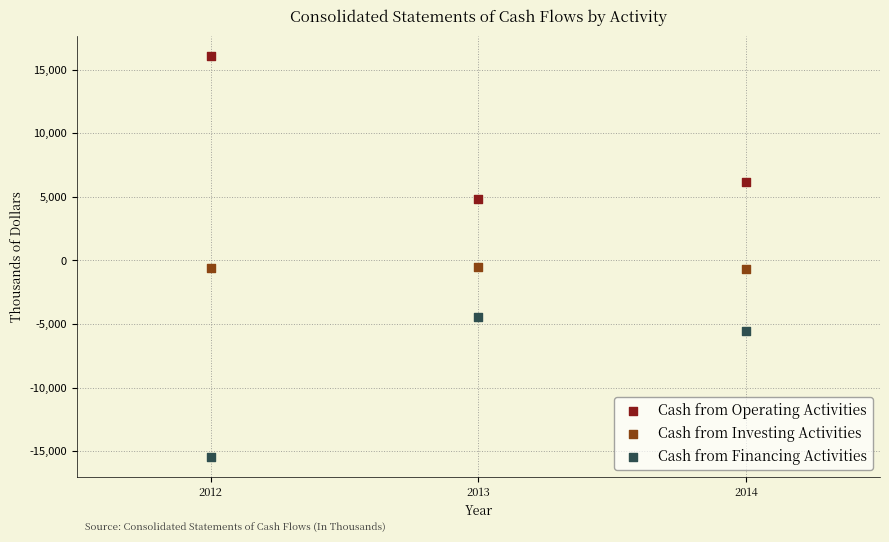

Which series contains the lowest Y value?

Cash from Financing Activities